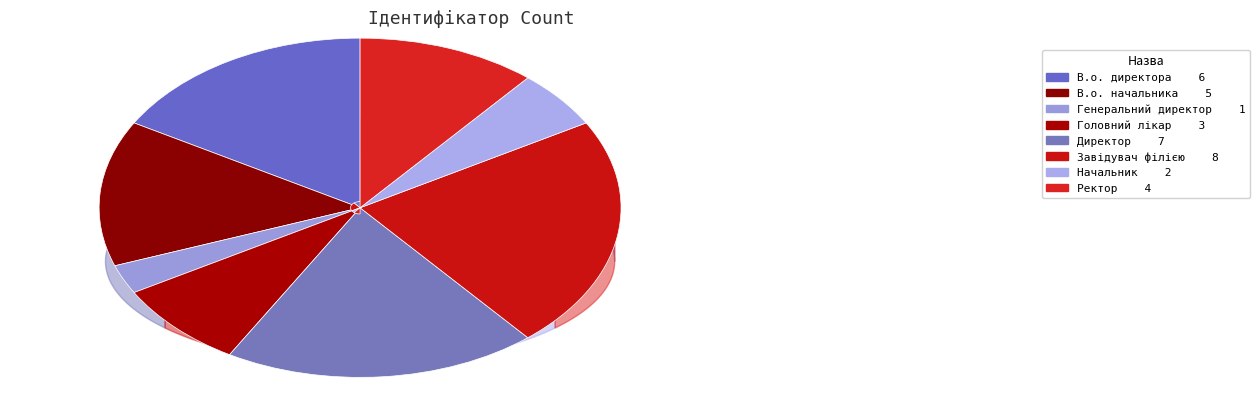

To the nearest percent, what is the difference between the Генеральний директор and В.о. директора slice percentages?

14%